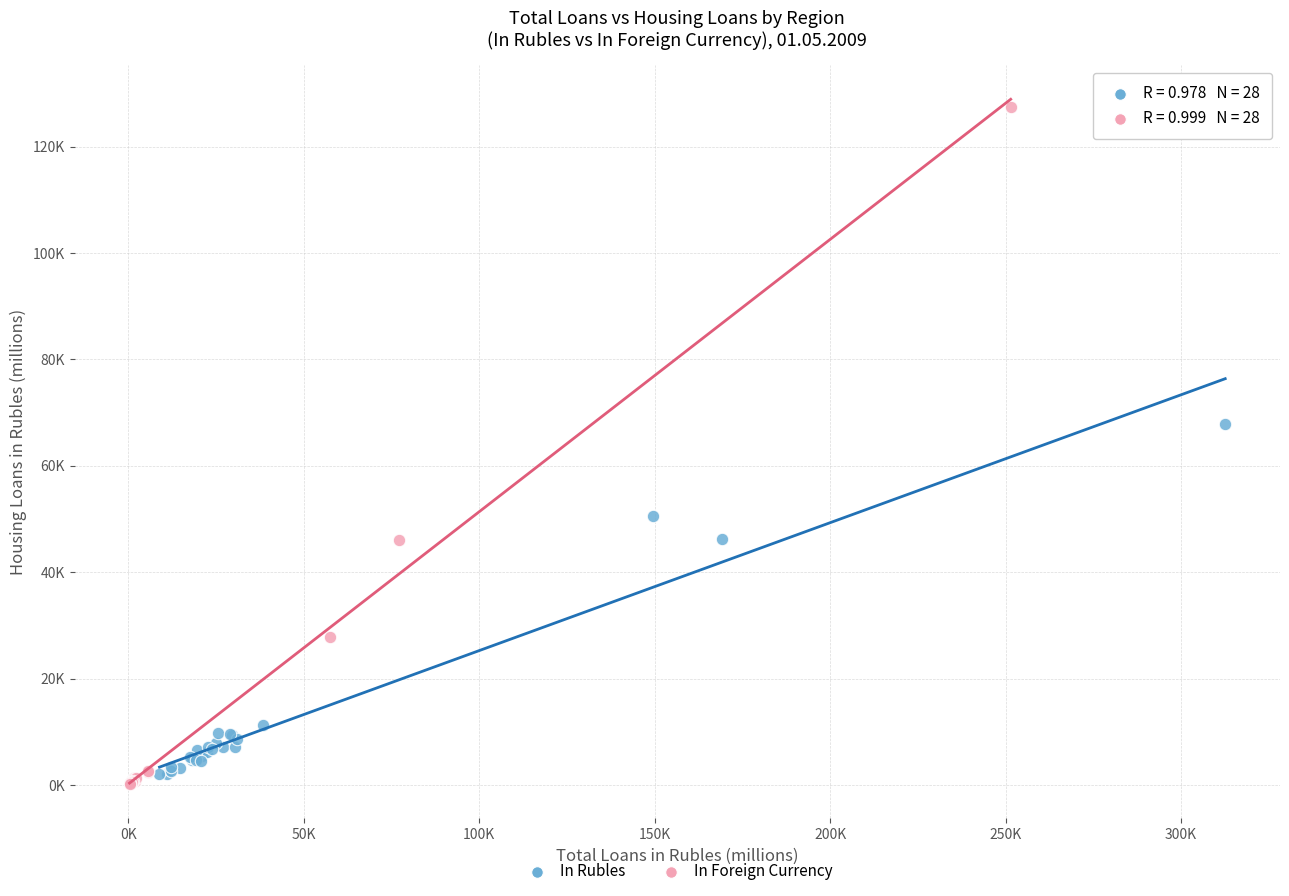

What are all the series names shown in the legend?

In Rubles, In Foreign Currency